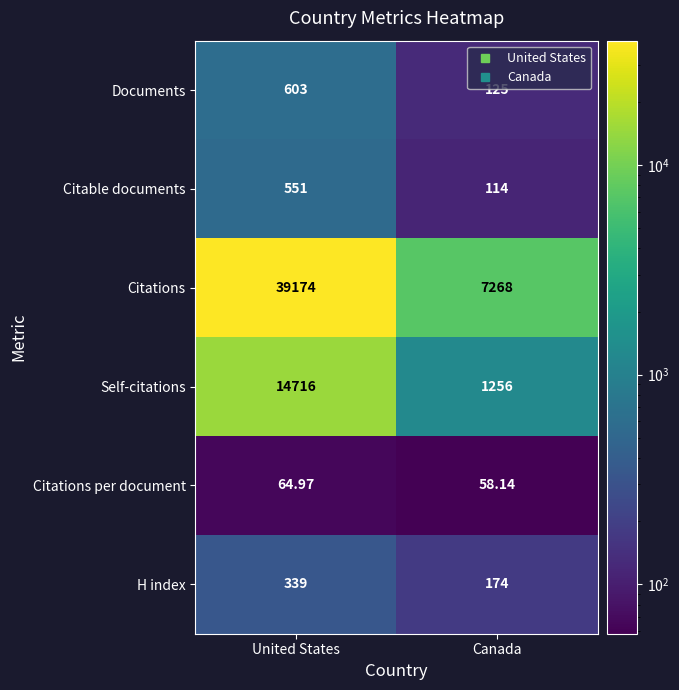

Which series changed the most between United States and Canada?

Citations